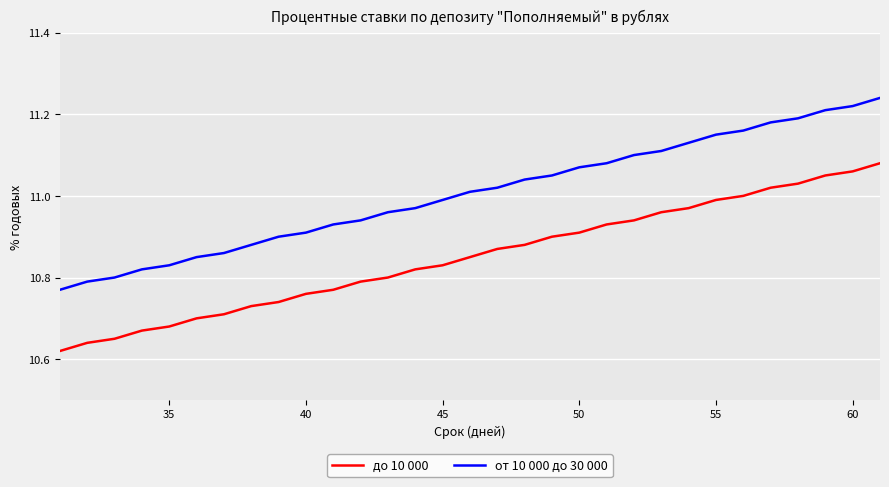

What is the difference between the maximum and minimum values in the до 10 000 series?

0.5